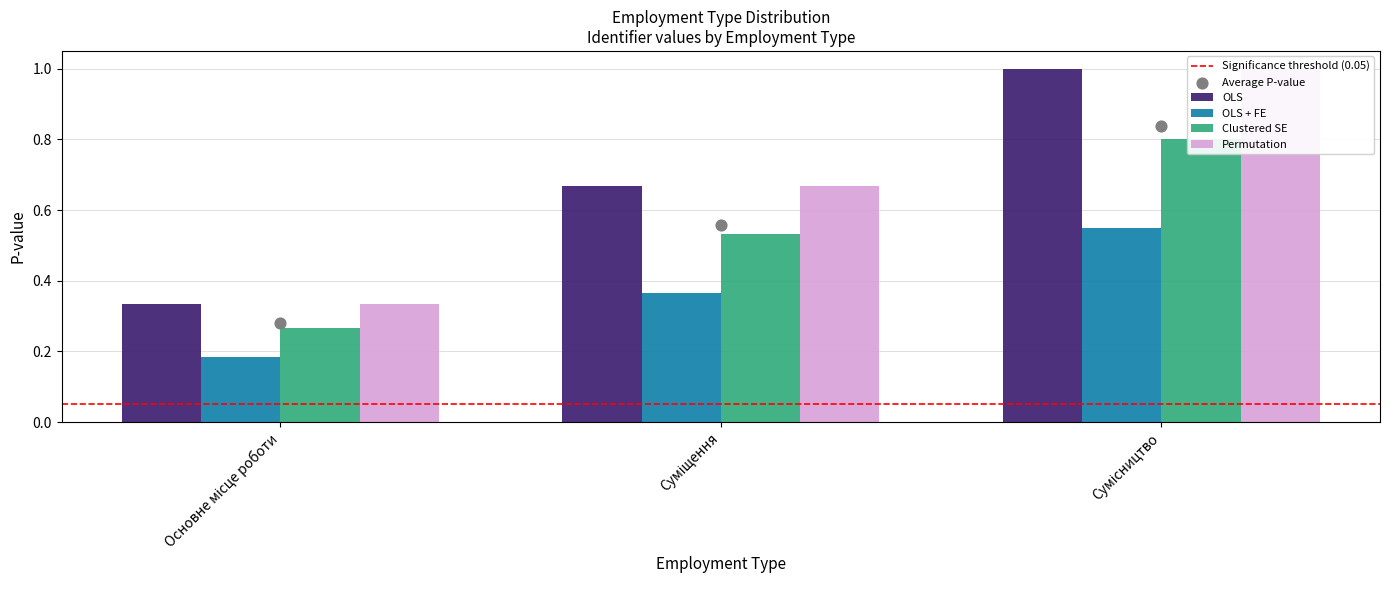

Which series has the widest spread of Y values?

OLS